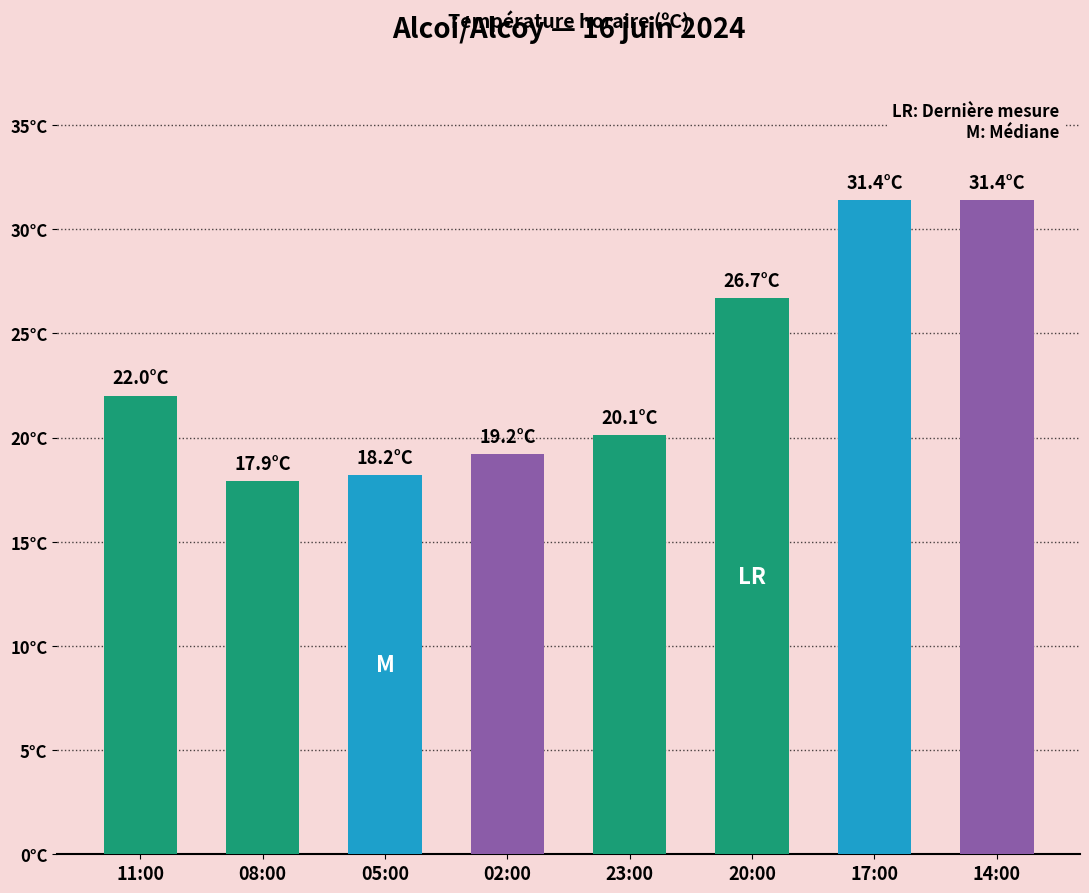

Which has a higher value, 17:00 or 05:00?

17:00